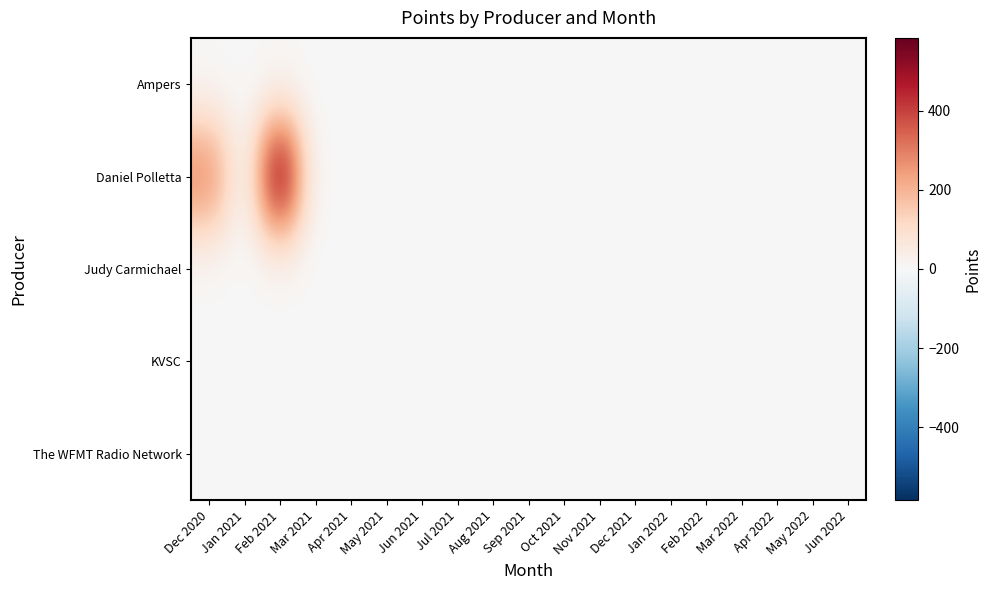

How many categories are shown in the chart?

19